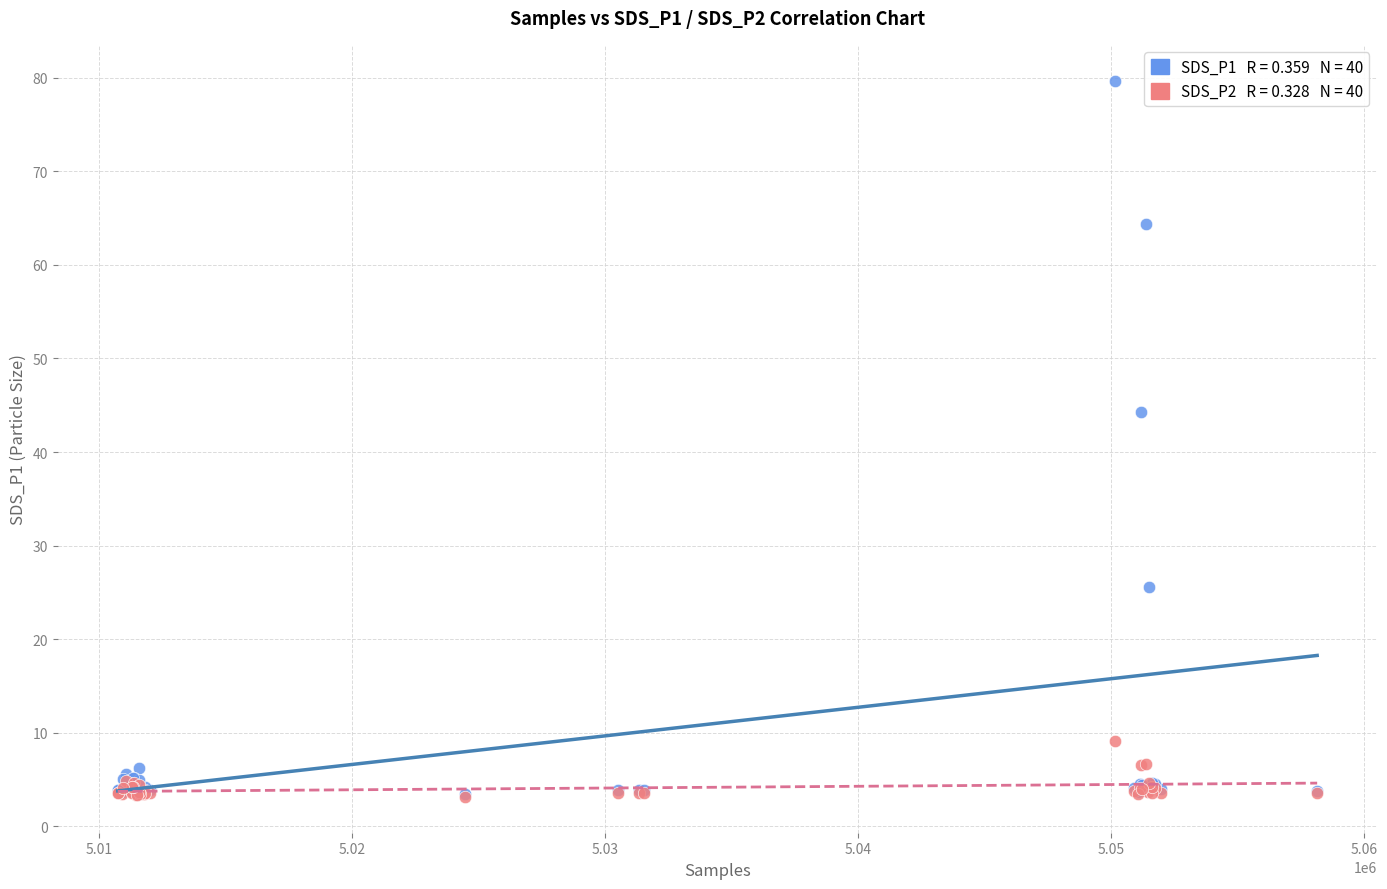

Across all series, what Y value is closest to 41?

44.2